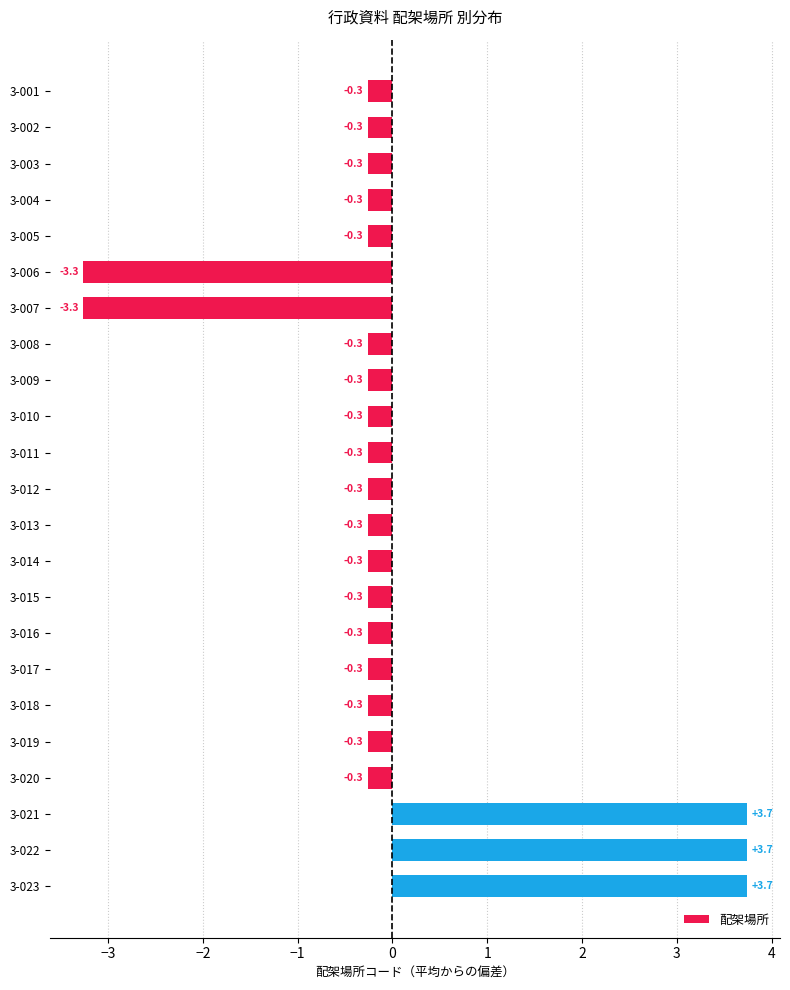

What is the smallest value displayed?

-3.3